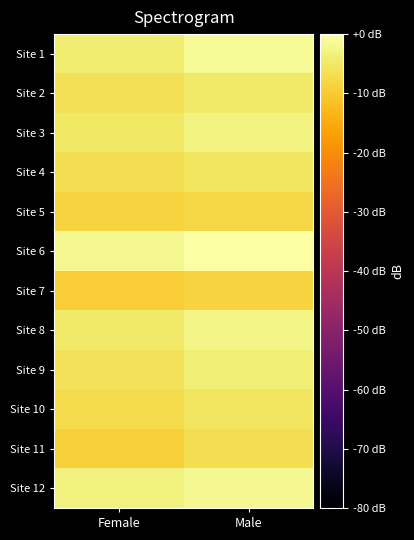

Count the number of categories in the chart.

2